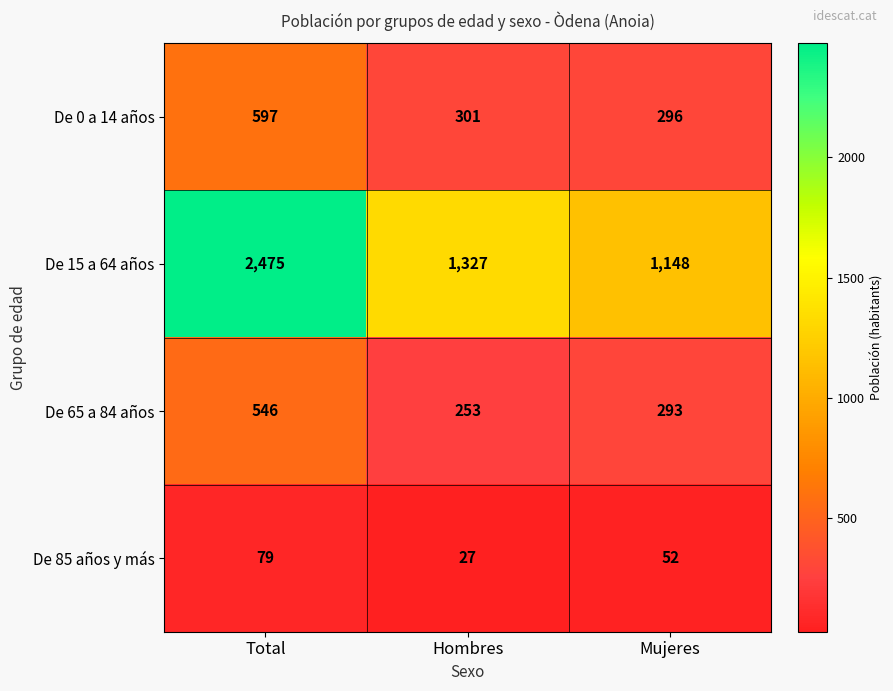

At which label does De 0 a 14 años reach its peak?

Total